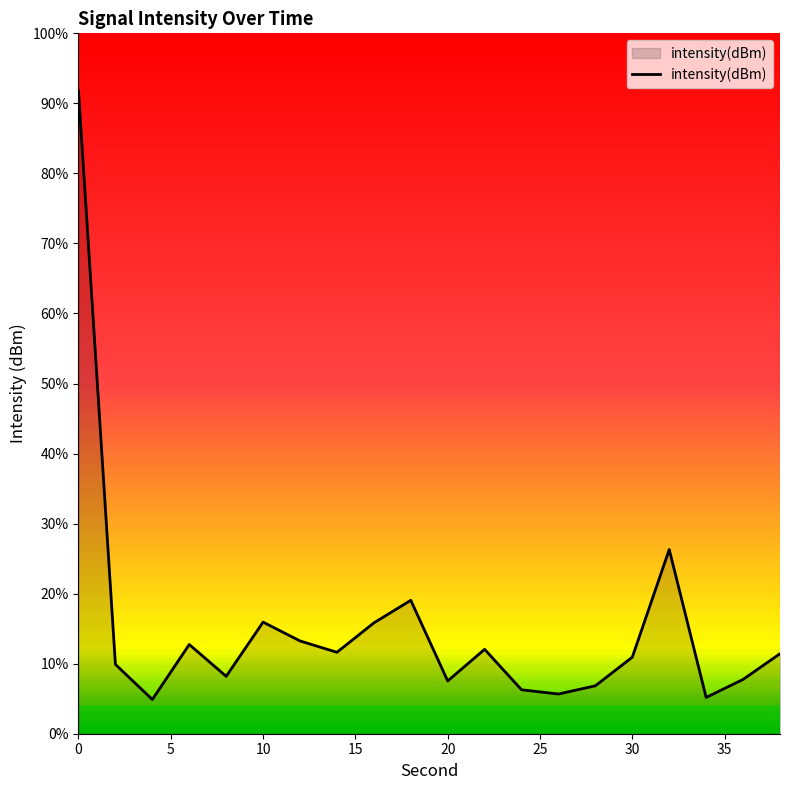

What is the difference between the maximum and minimum values?

86.9